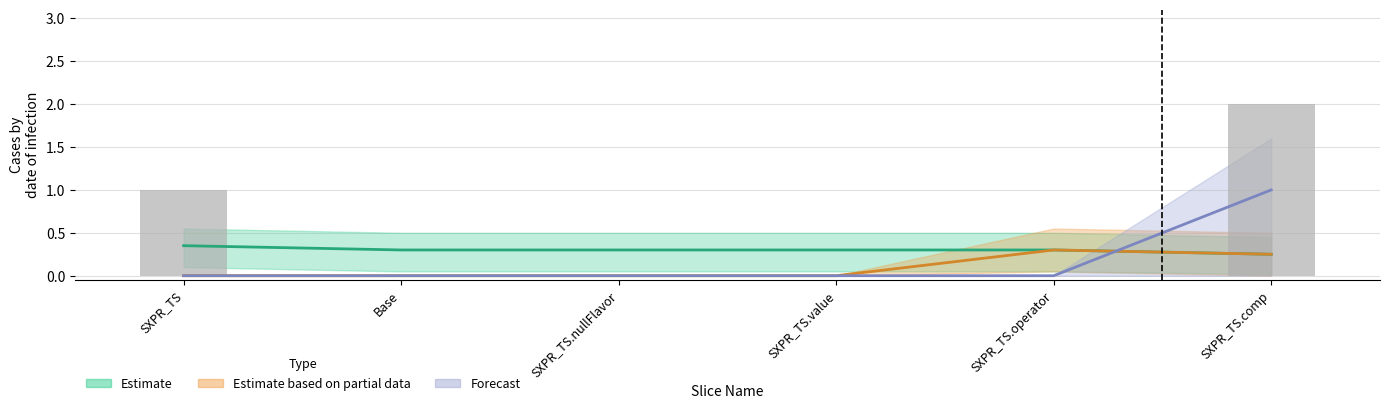

At which category is the sum across all series the highest?

SXPR_TS.comp